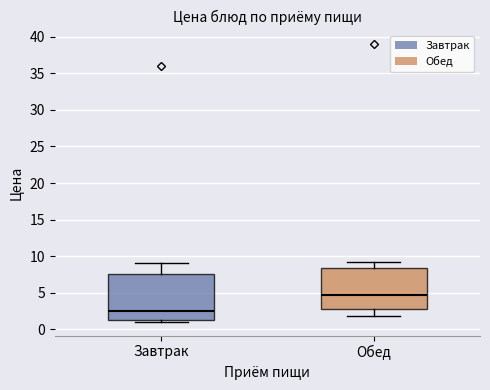

Reading left to right, read every box against the y-axis: the position of its median line, the range the box covers, and the ends of its whiskers. The values are not printed on the chart, so give them approximately, as read against the axis.

Завтрак: median 2.5, box 1.5 to 7.5, whiskers 1.0 to 9.0
Обед: median 4.5, box 2.5 to 8.5, whiskers 1.5 to 9.0